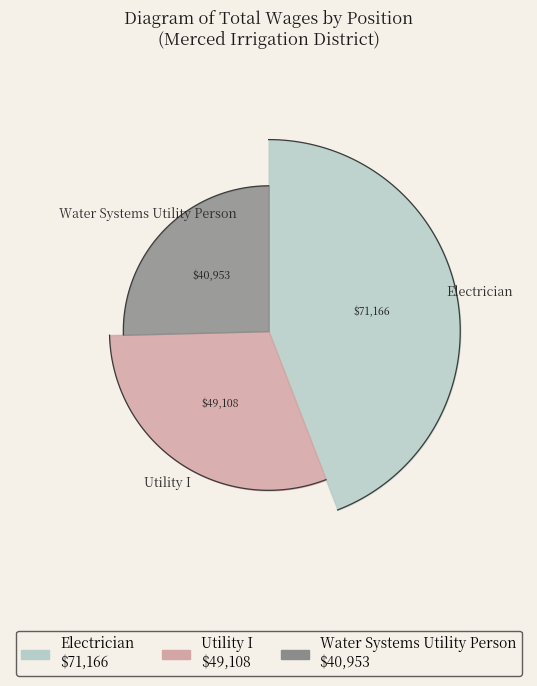

How many slices are in this pie chart?

3